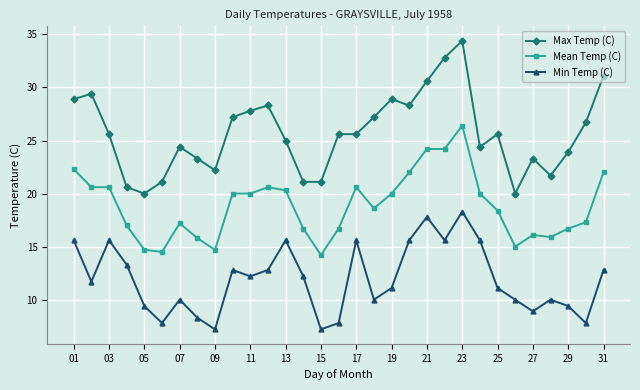

What is the difference between the maximum and minimum values in the Min Temp (C) series?

11.1